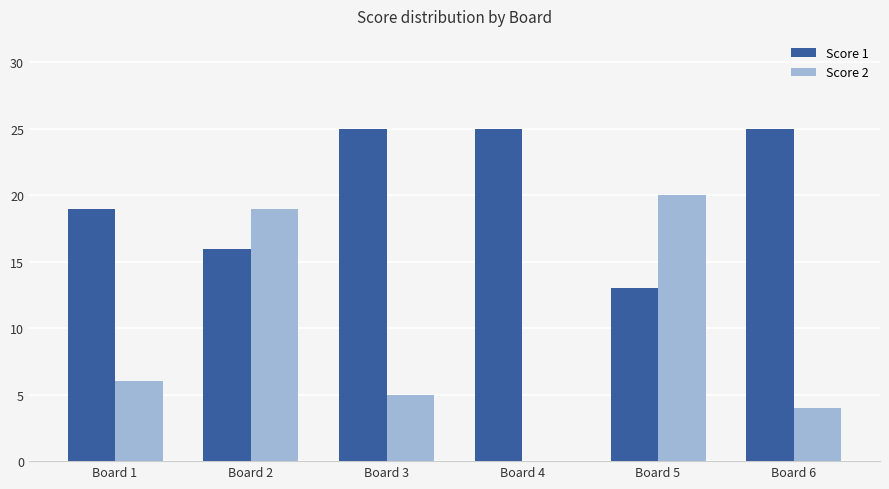

What is the difference between the Score 2 values at Board 2 and Board 4?

19